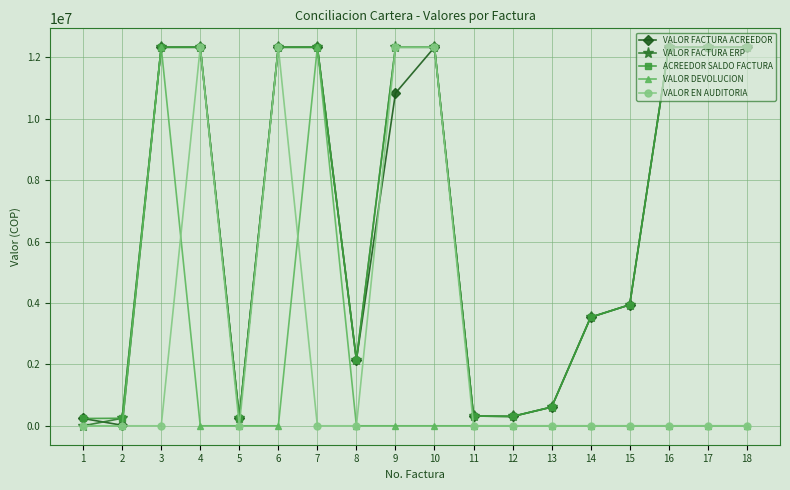

Count the number of data series in this chart.

5